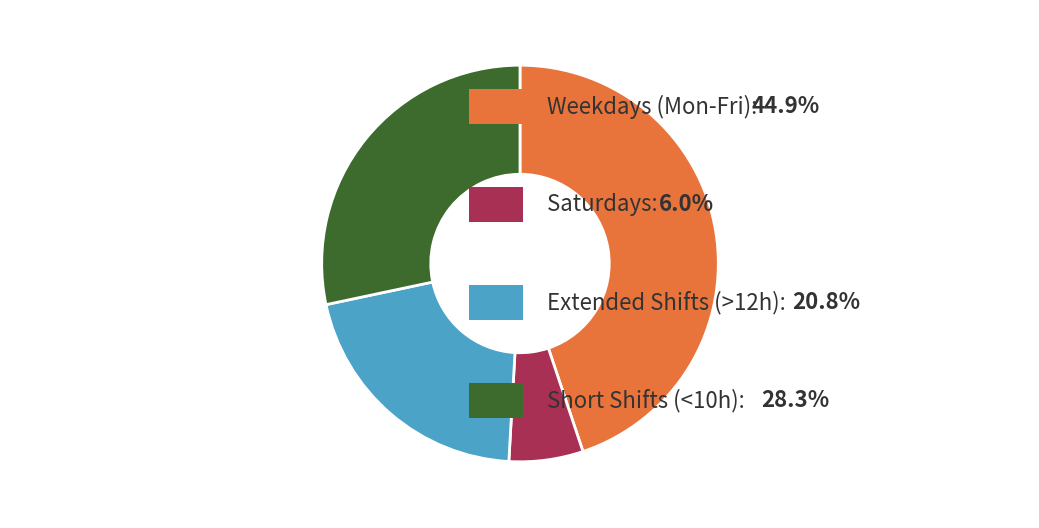

Is there a majority slice in this chart?

No